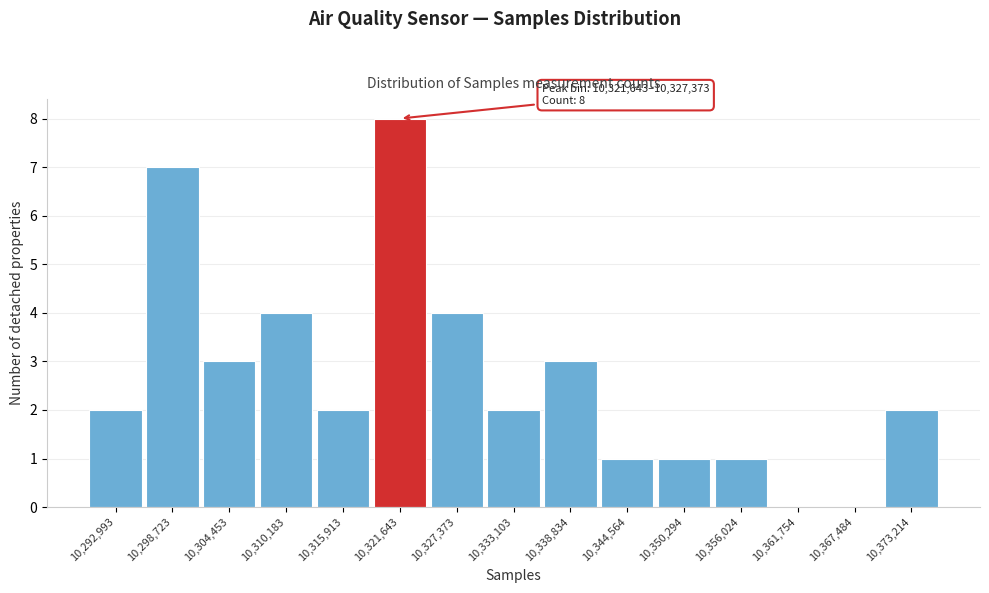

Reading left to right, list all the values displayed in this chart.

10,292,993=2	10,298,723=7	10,304,453=3	10,310,183=4	10,315,913=2	10,321,643=8	10,327,373=4	10,333,103=2	10,338,834=3	10,344,564=1	10,350,294=1	10,356,024=1	10,361,754=0	10,367,484=0	10,373,214=2